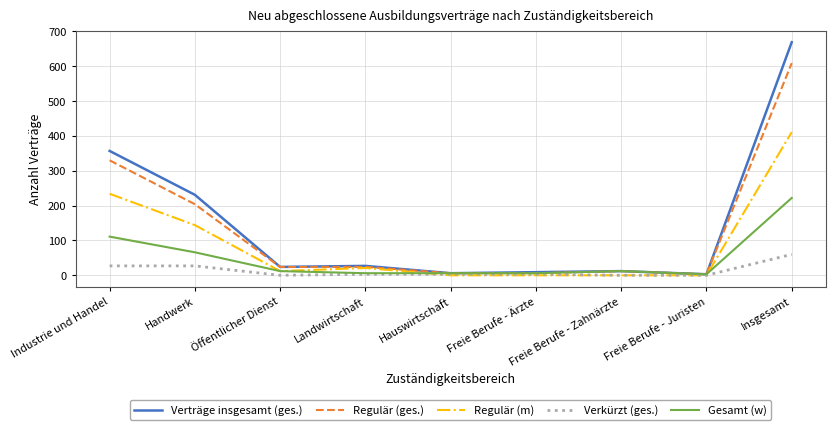

What is the maximum value shown in the chart?

669